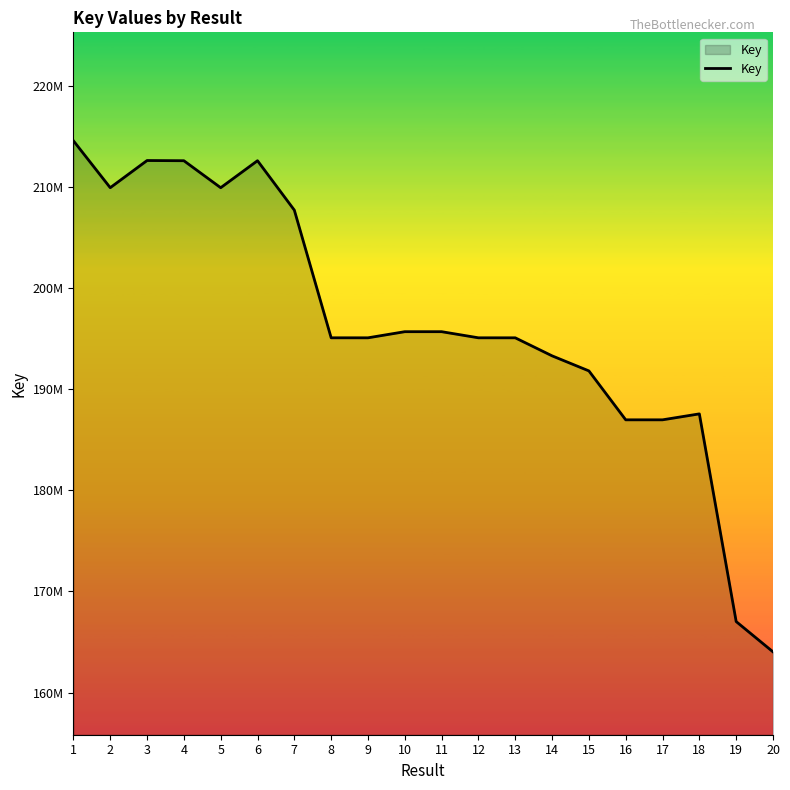

Is it true that the value at 2 is 209962552?

True